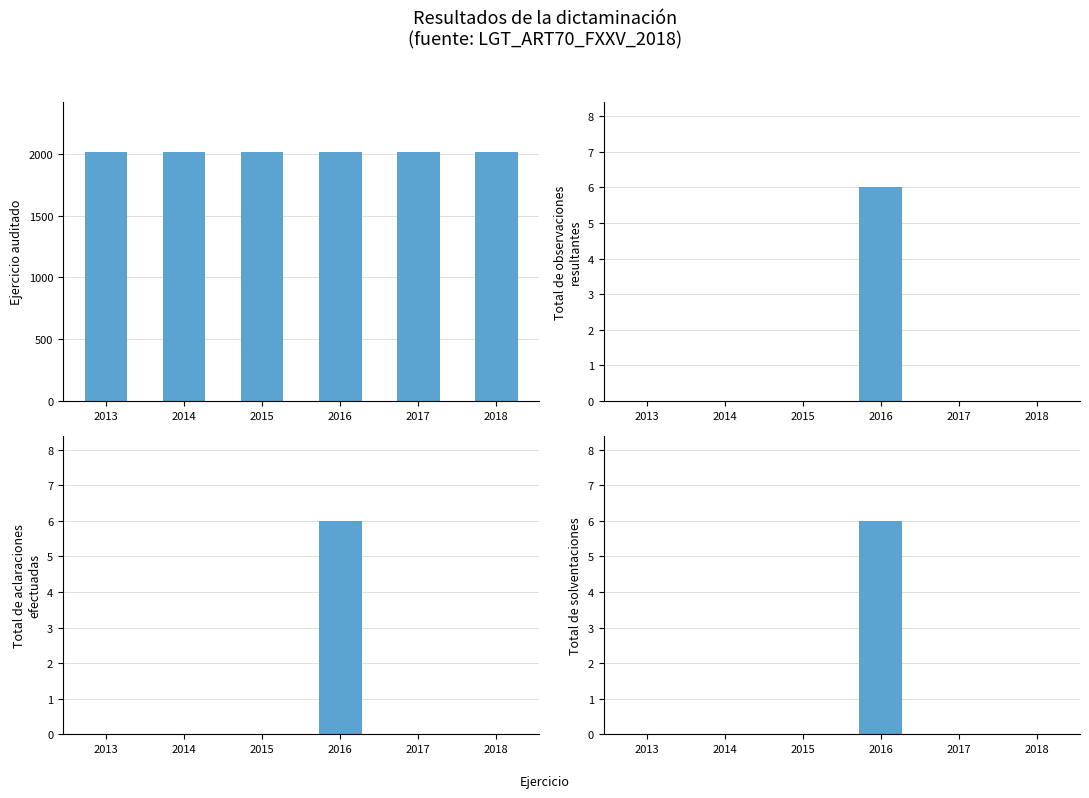

What is the average value of the Total de observaciones resultantes series?

1